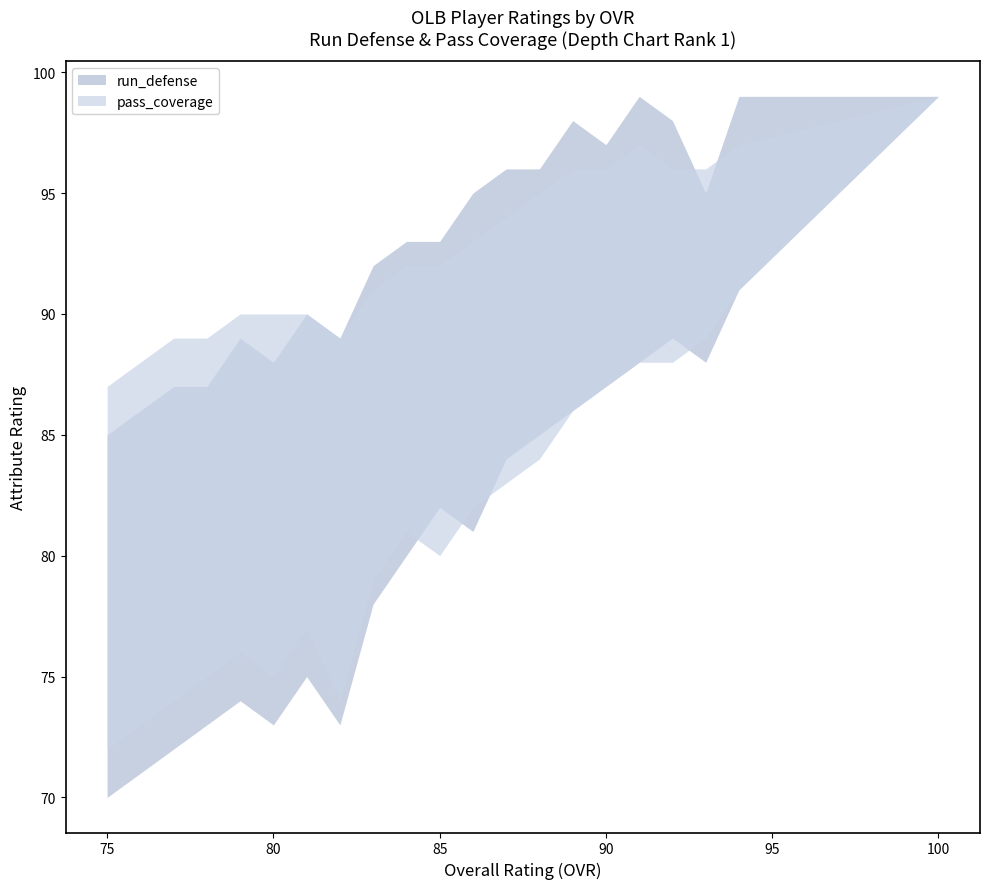

True or false: pass_coverage_max has a value of 96 at 90.

True